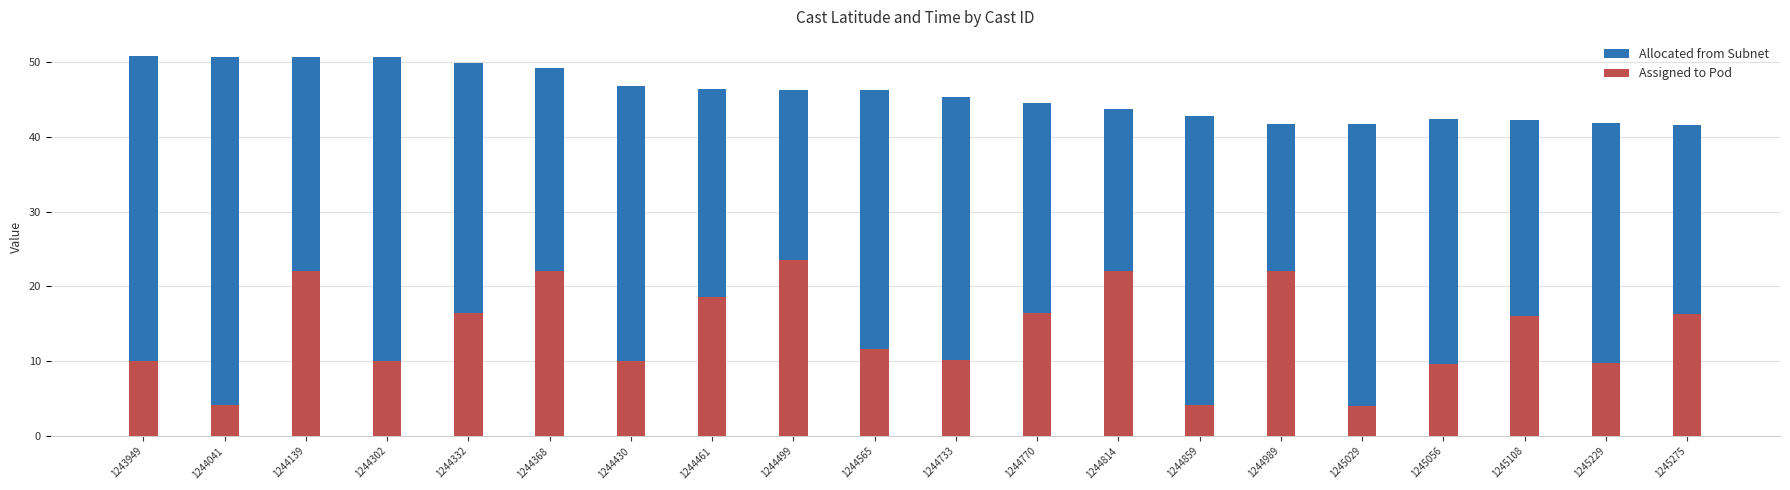

True or false: Assigned to Pod has a value of 16.5 at 1244332.

True